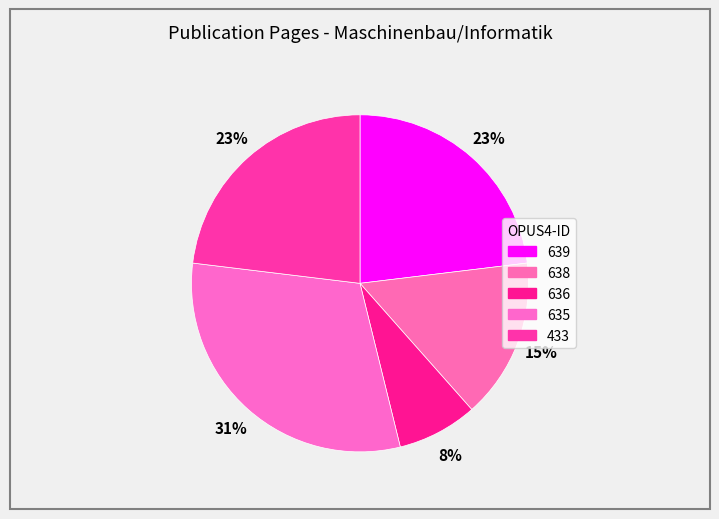

How many slices are in this pie chart?

5